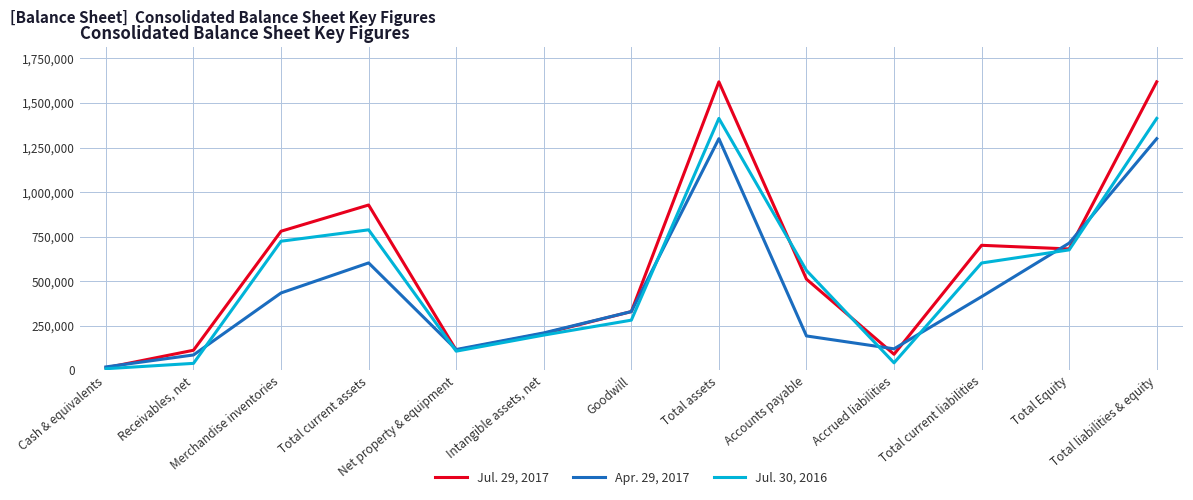

Rank the series by their average value, from lowest to highest.

Apr. 29, 2017, Jul. 30, 2016, Jul. 29, 2017